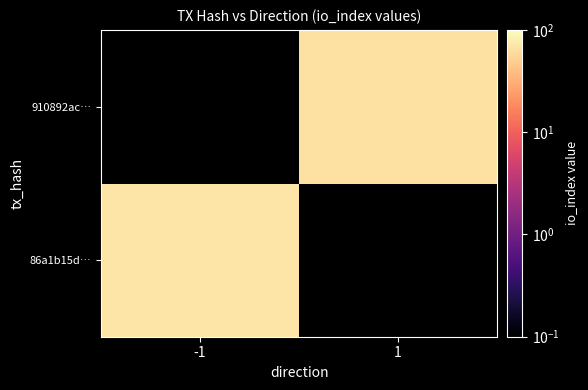

Count the number of data series in this chart.

2